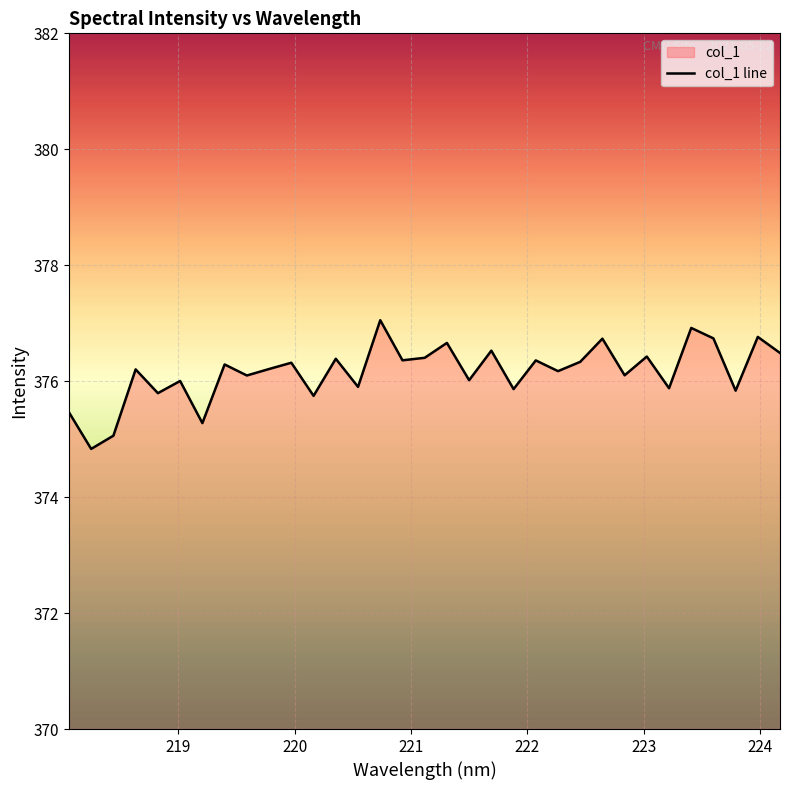

What is the greatest value displayed?

377.1